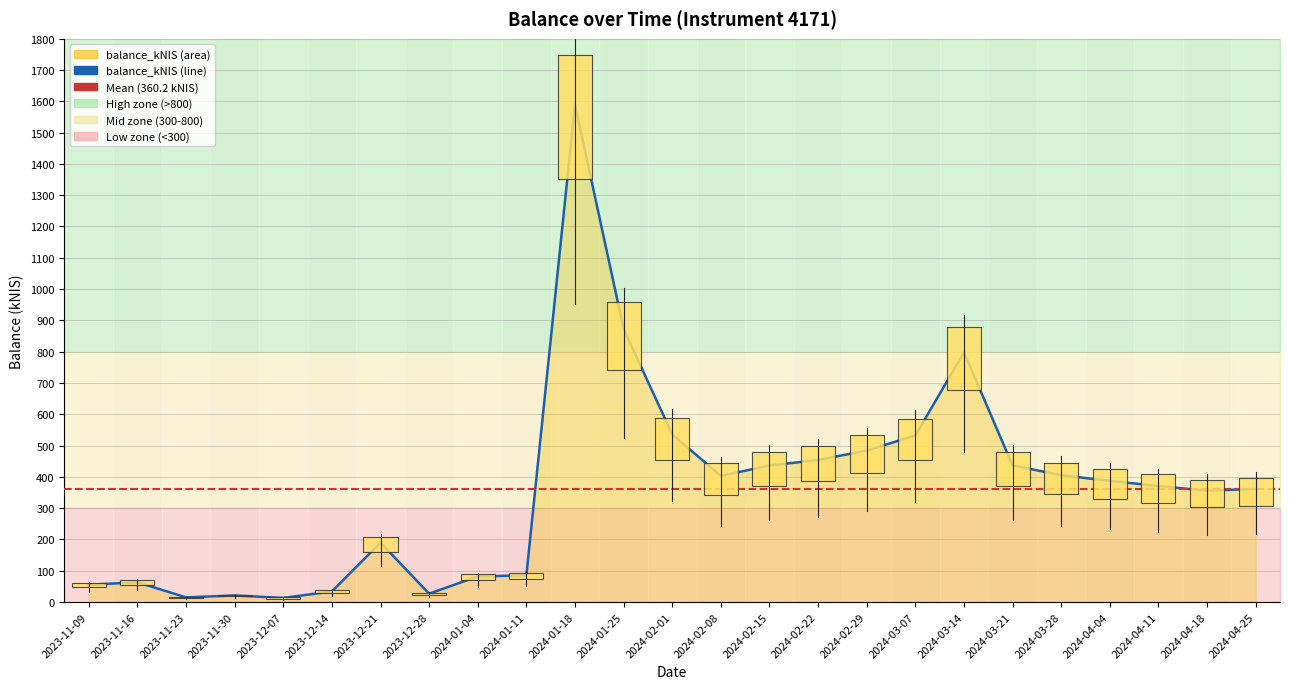

Which has a higher value, 2024-01-18 or 2024-03-07?

2024-01-18